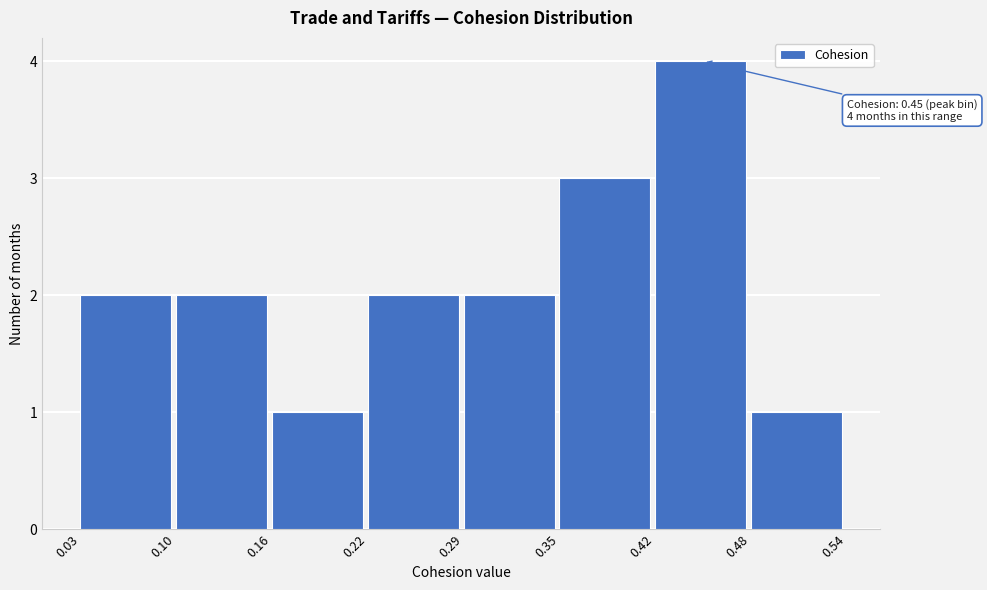

Over which range of the x-axis is the bar tallest?

0.42 to 0.48